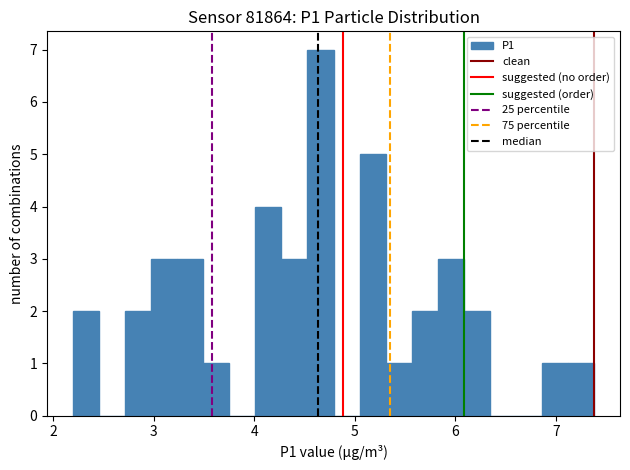

Read against the x-axis, roughly where is the centre of the tallest bar?

4.7